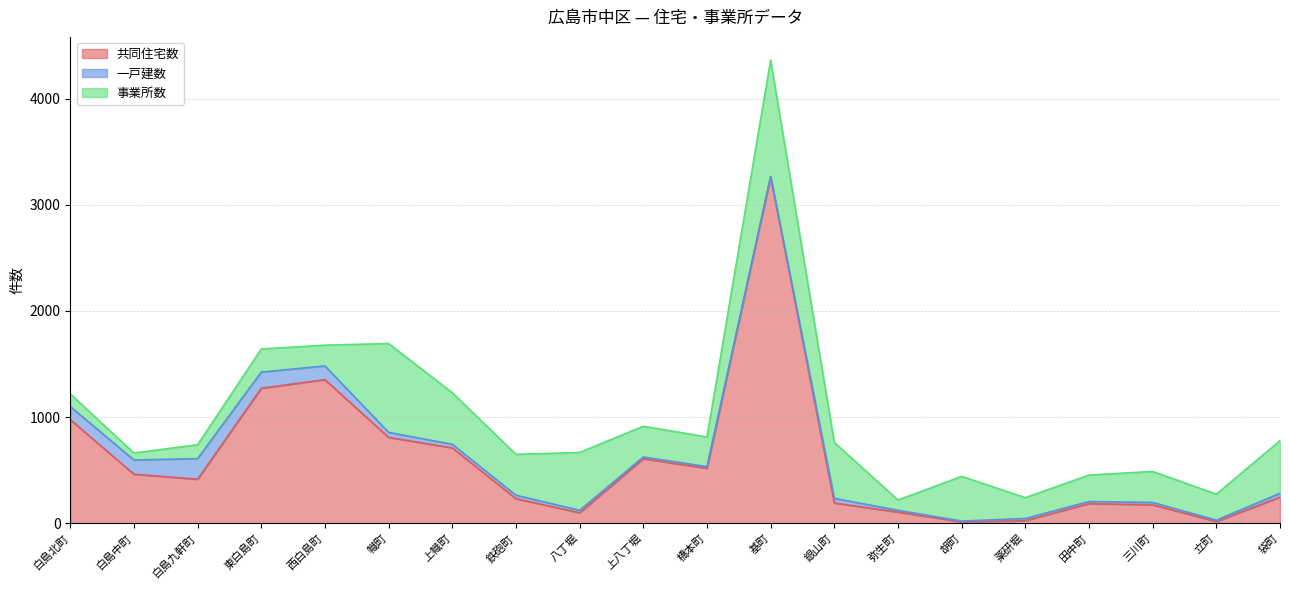

Which series has the largest range (max minus min)?

共同住宅数